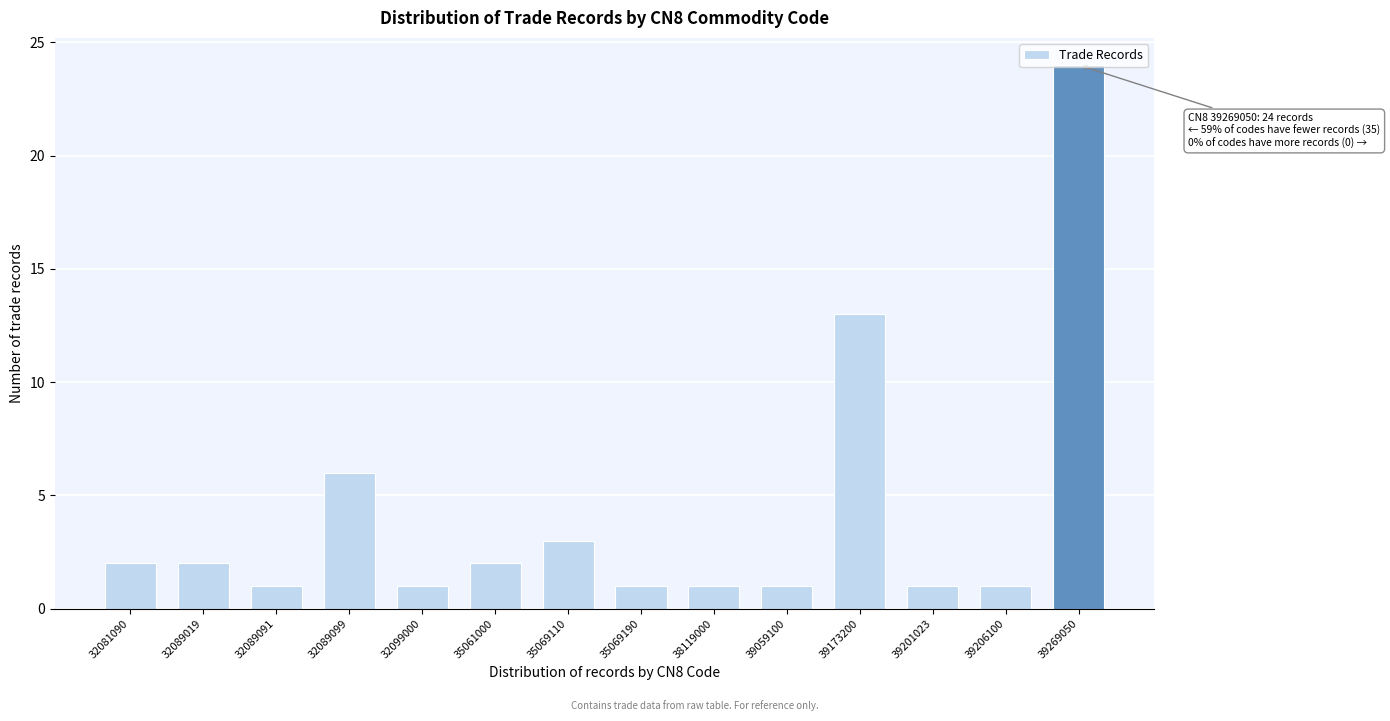

What is the ratio of the value at 32089019 to the value at 35061000?

1.0